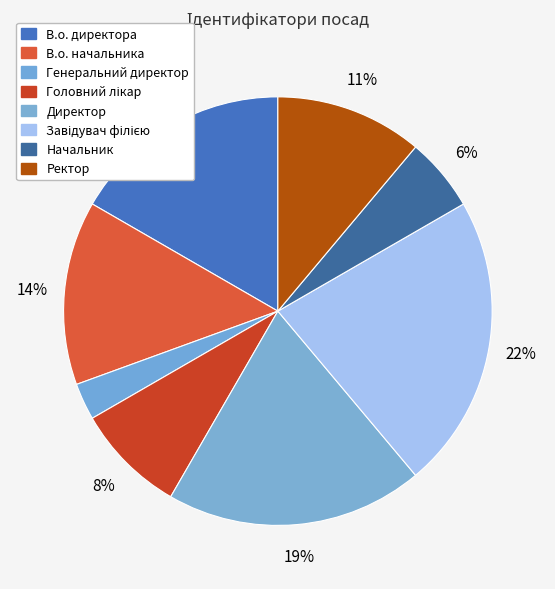

How many segments does this pie chart have?

8